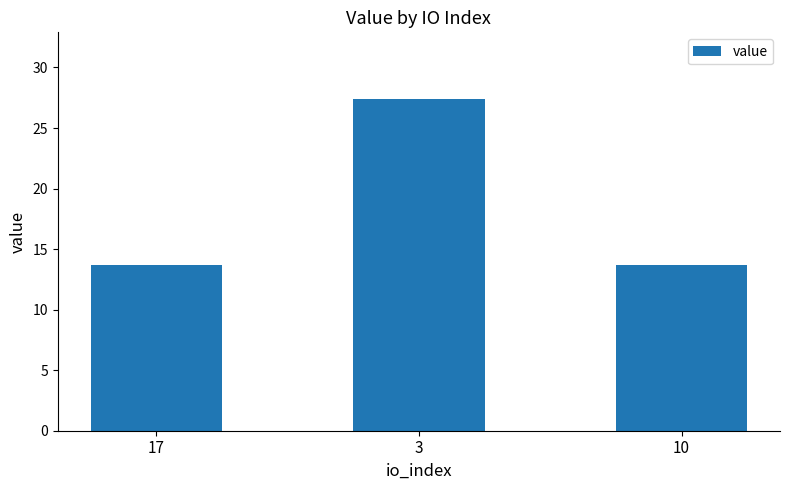

How many bars are there in total?

3